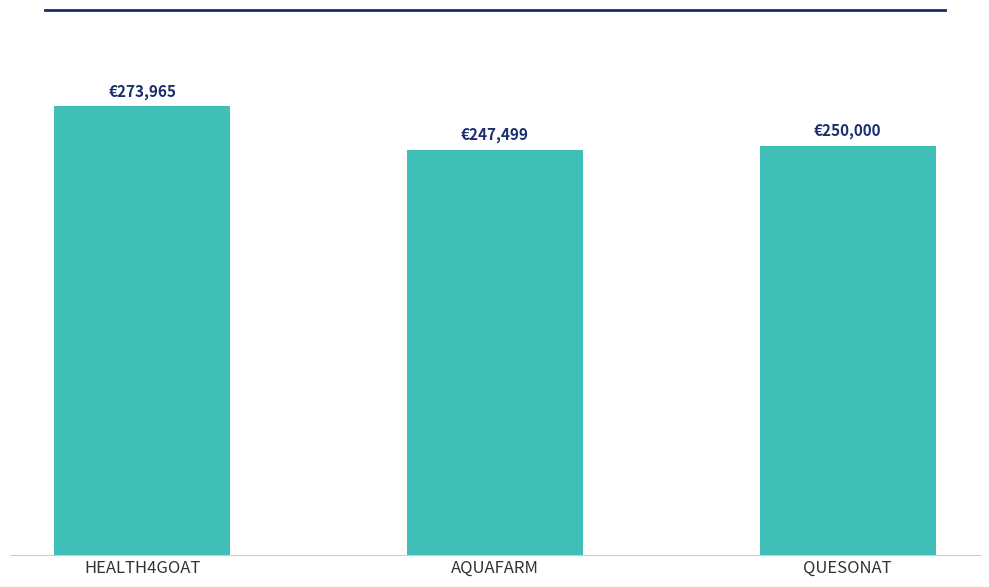

Does the chart contain any negative values?

No